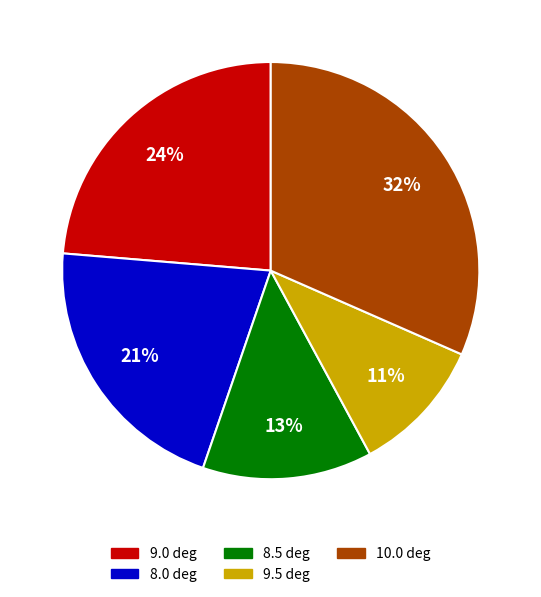

Count the number of slices in the pie.

5